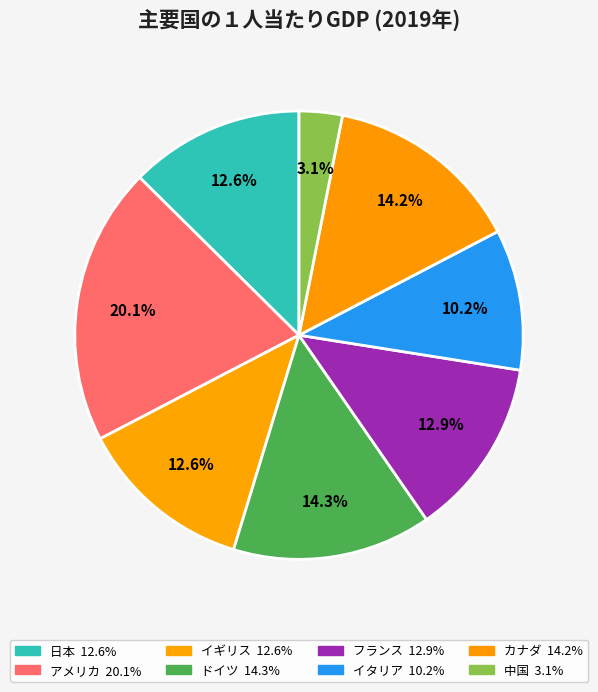

Which slice is the largest?

アメリカ